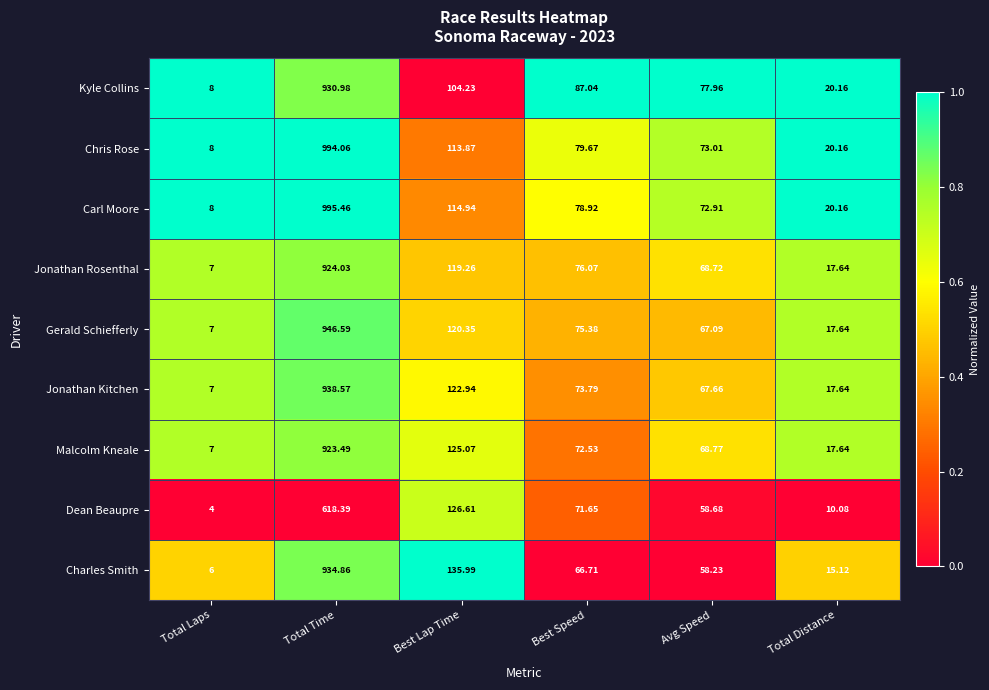

Is the value of Charles Smith at Best Speed greater than the value of Jonathan Rosenthal at Total Distance?

Yes